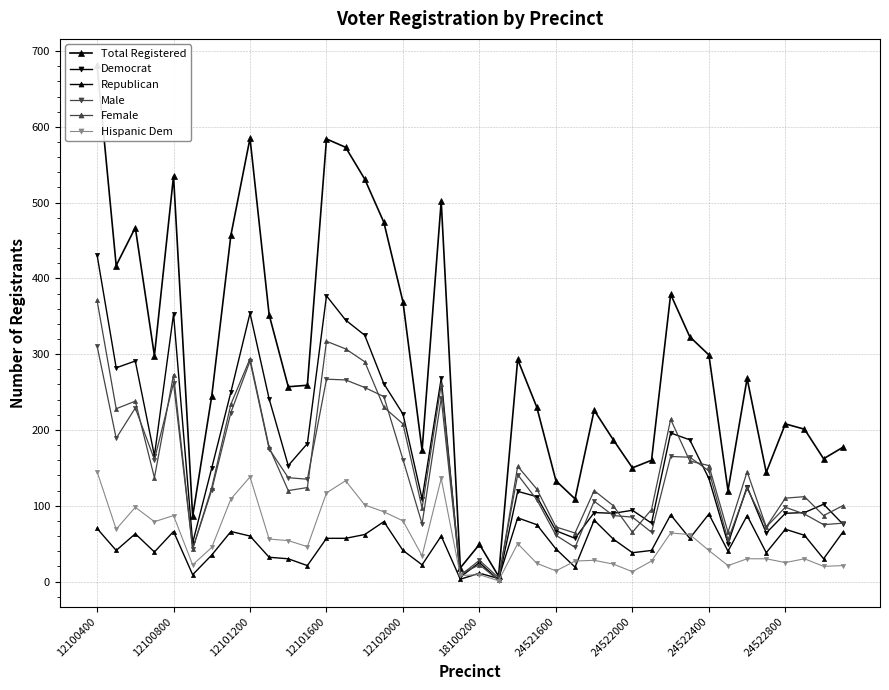

Which has a higher value, 13 or 18?

13